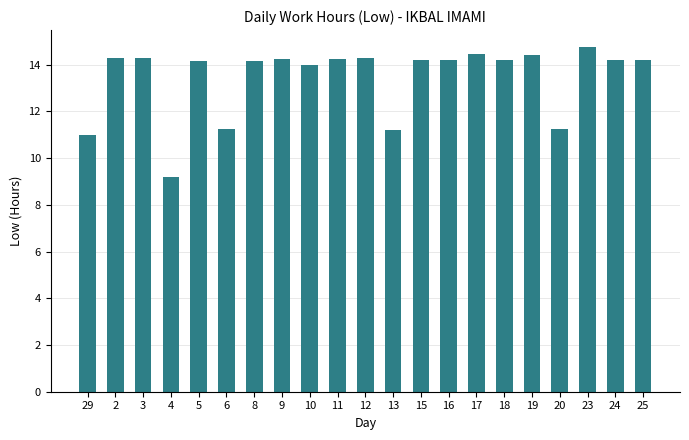

Are the bars horizontal?

No